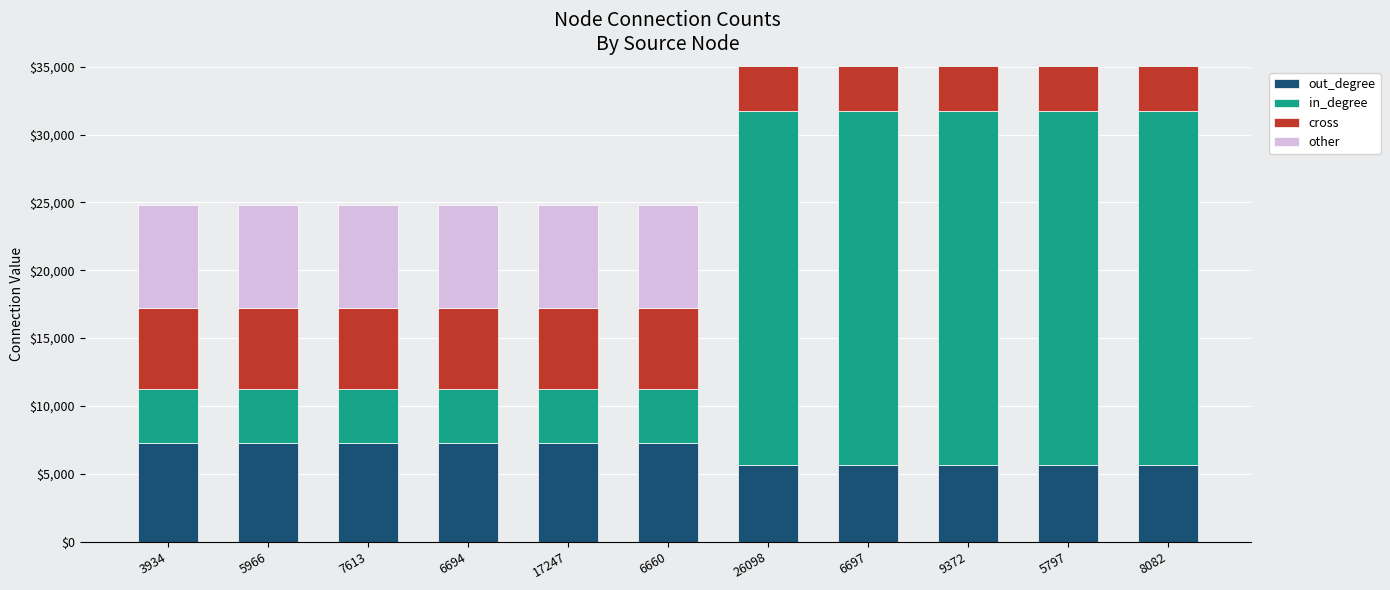

What is the value of the cross bar at the 10th from the left?

6697